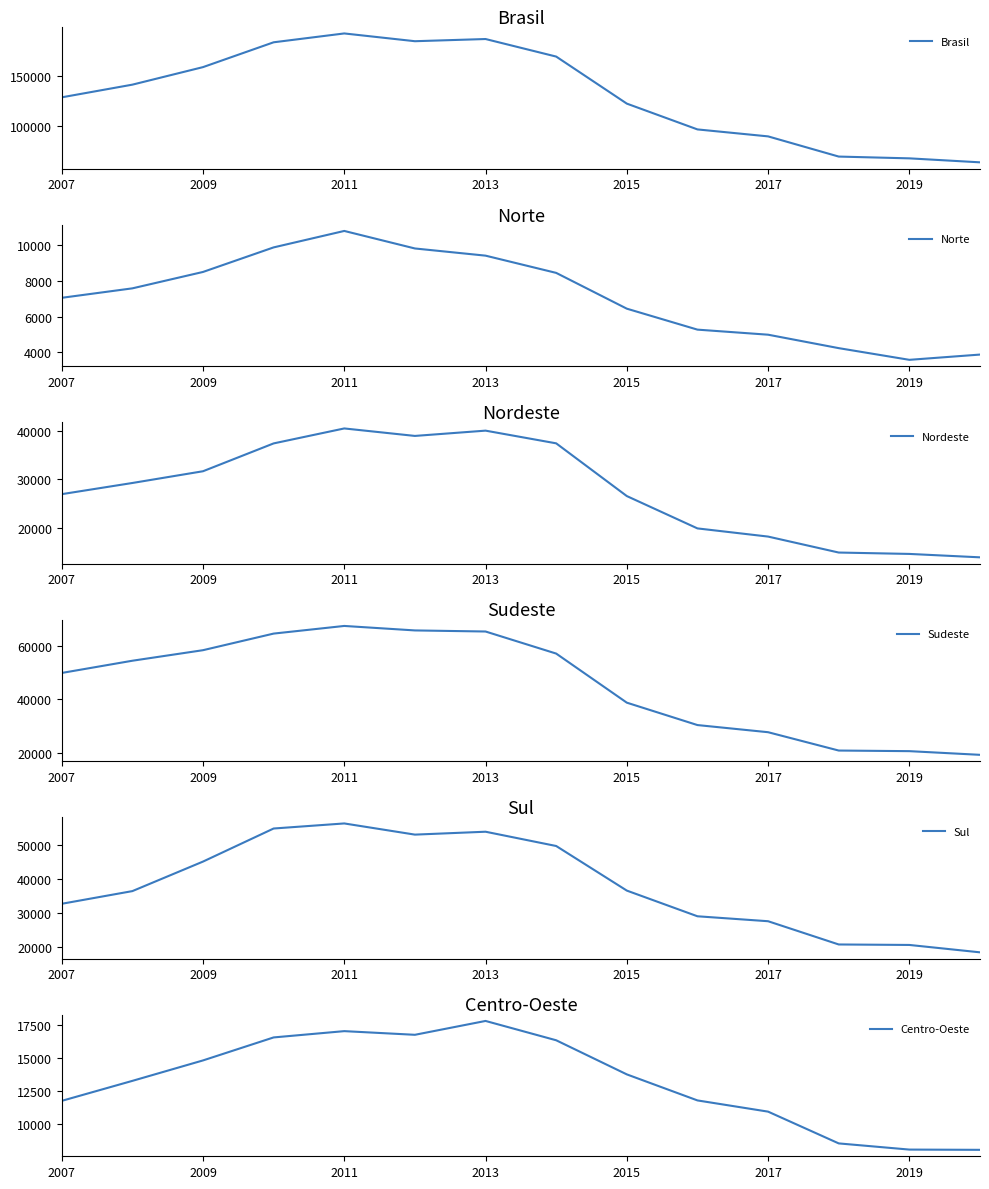

What is the minimum value shown in the chart?

3587